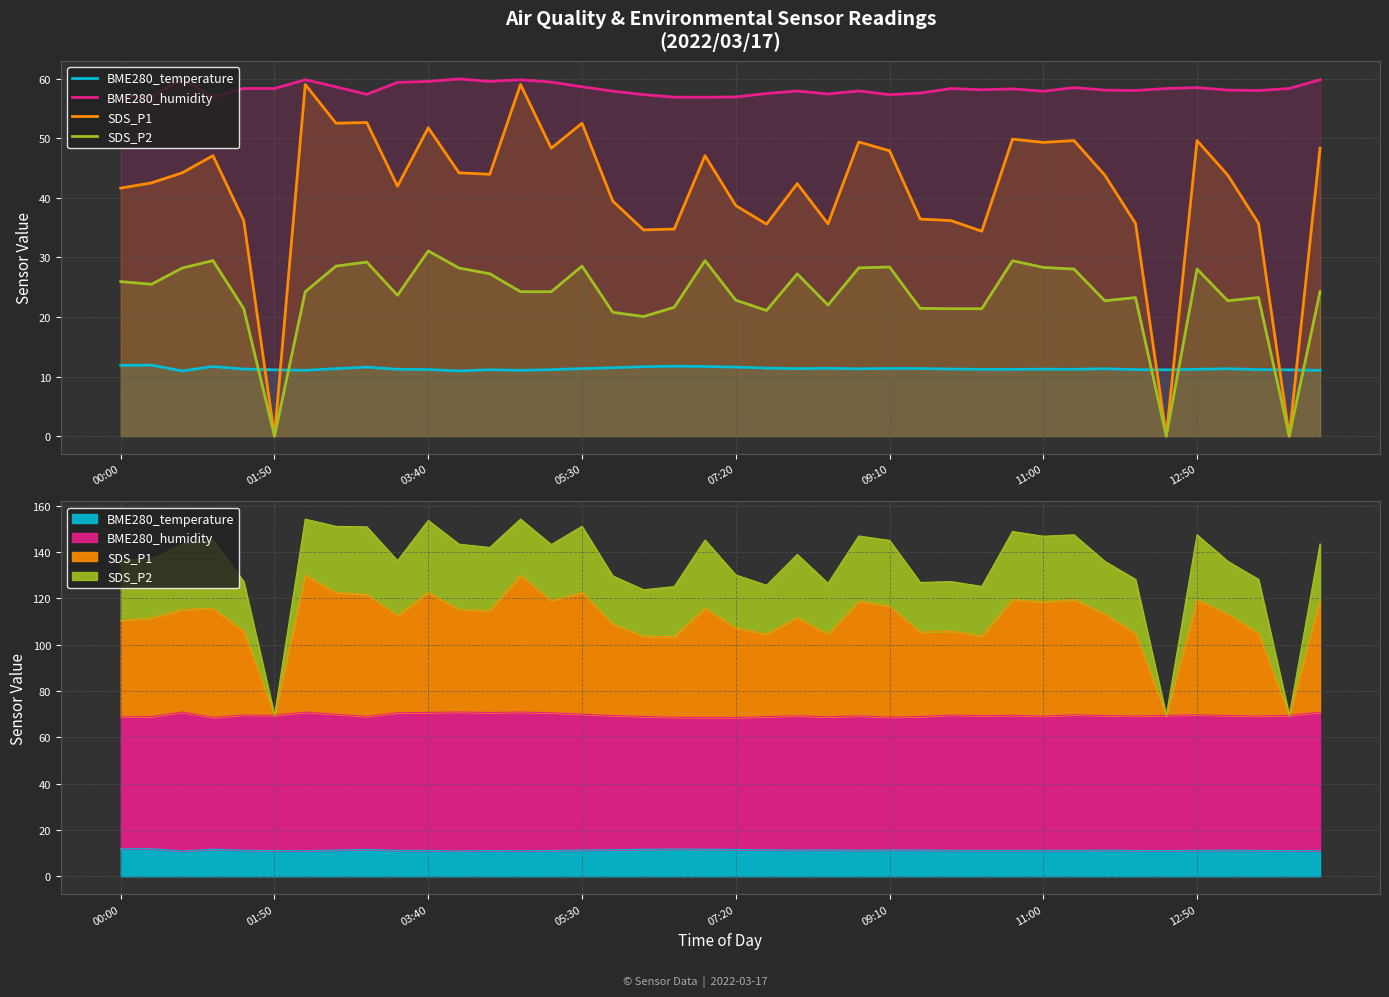

What is the sum of the SDS_P1 values at 12:50 and 16?

92.0